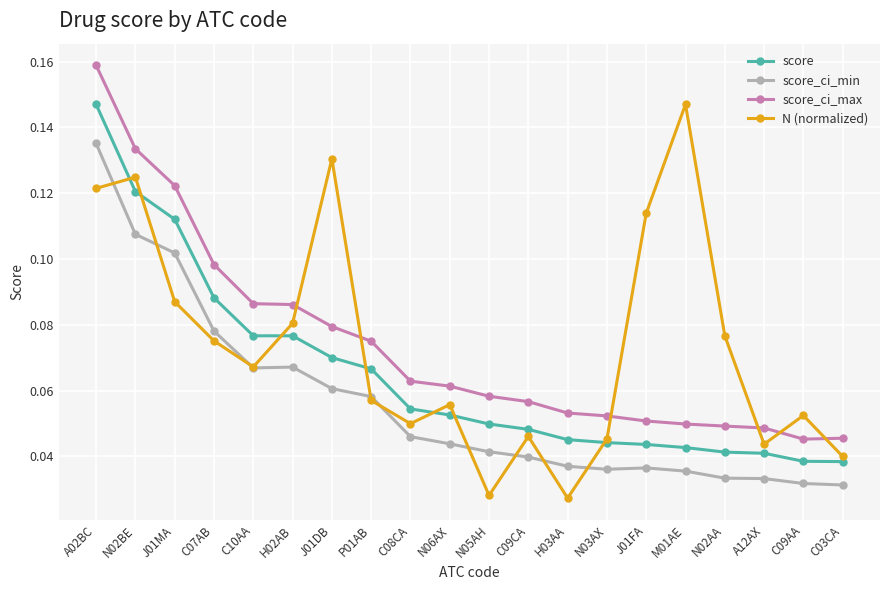

Which series changed the most between J01DB and A12AX?

N (normalized)